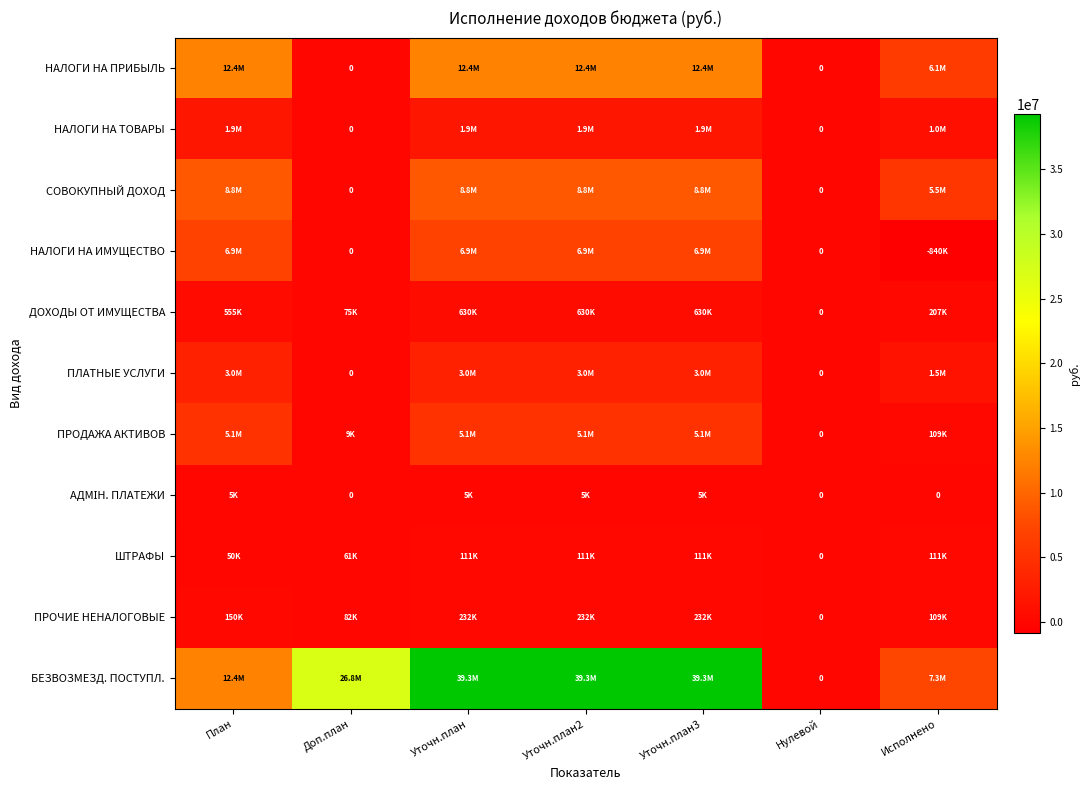

Which has a higher value, Исполнено or Уточн.план2?

Уточн.план2